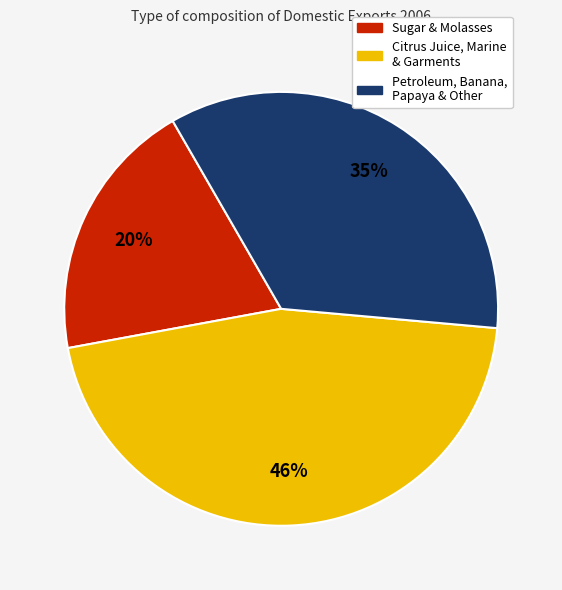

Is the sum of Citrus Juice, Marine & Garments and Sugar & Molasses greater than half?

Yes